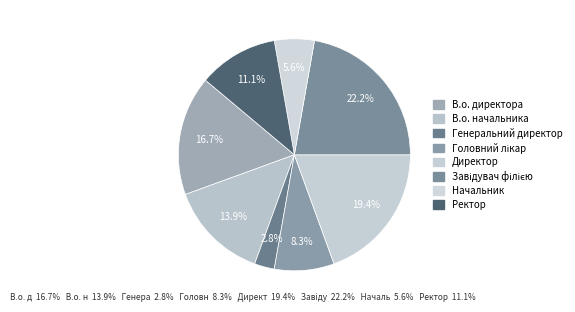

What is the largest slice in the pie chart?

Завідувач філією